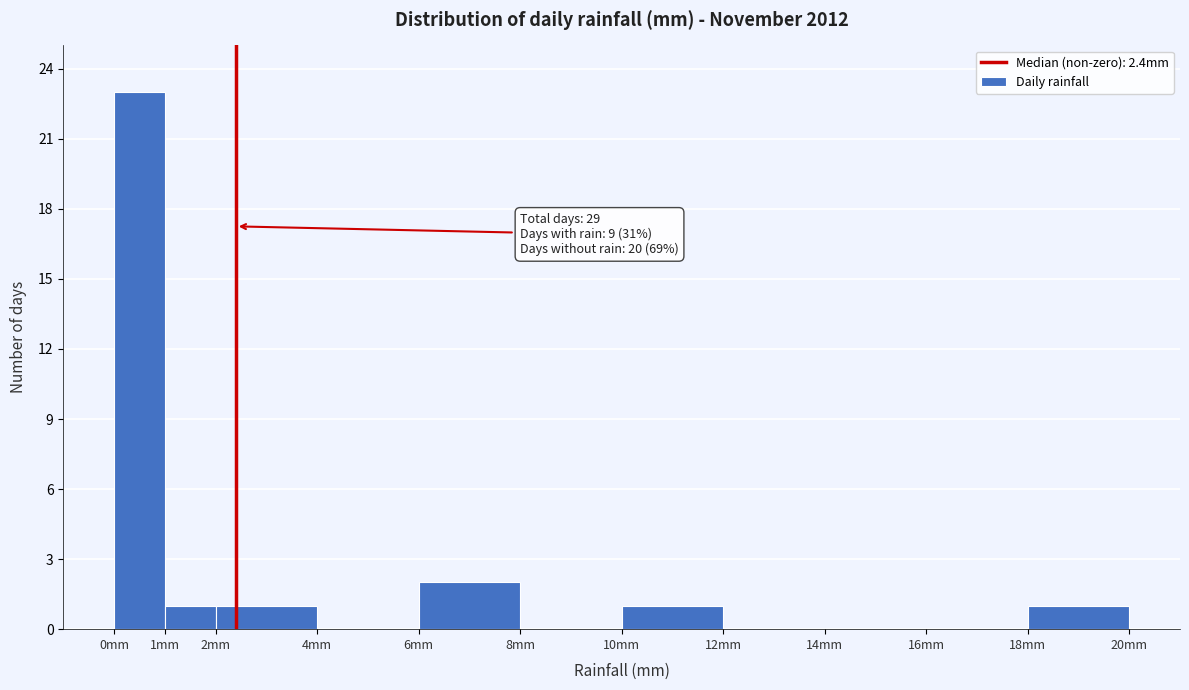

Which range on the x-axis has the tallest bar?

0 to 1